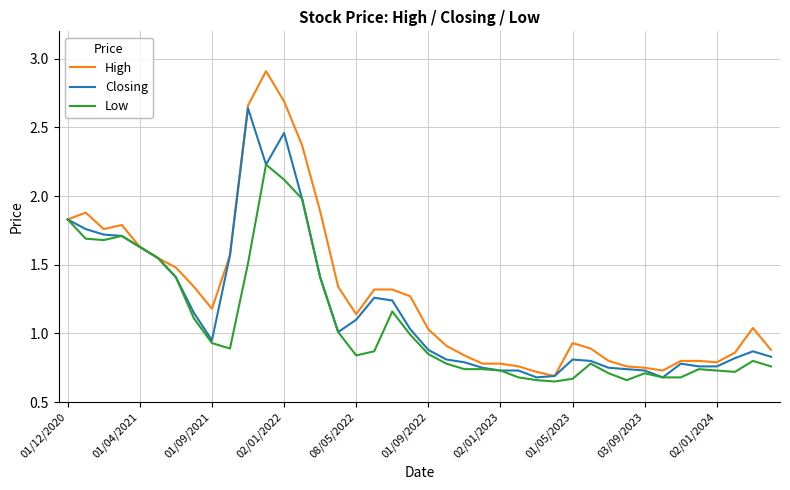

Which series has the largest total across all categories?

High